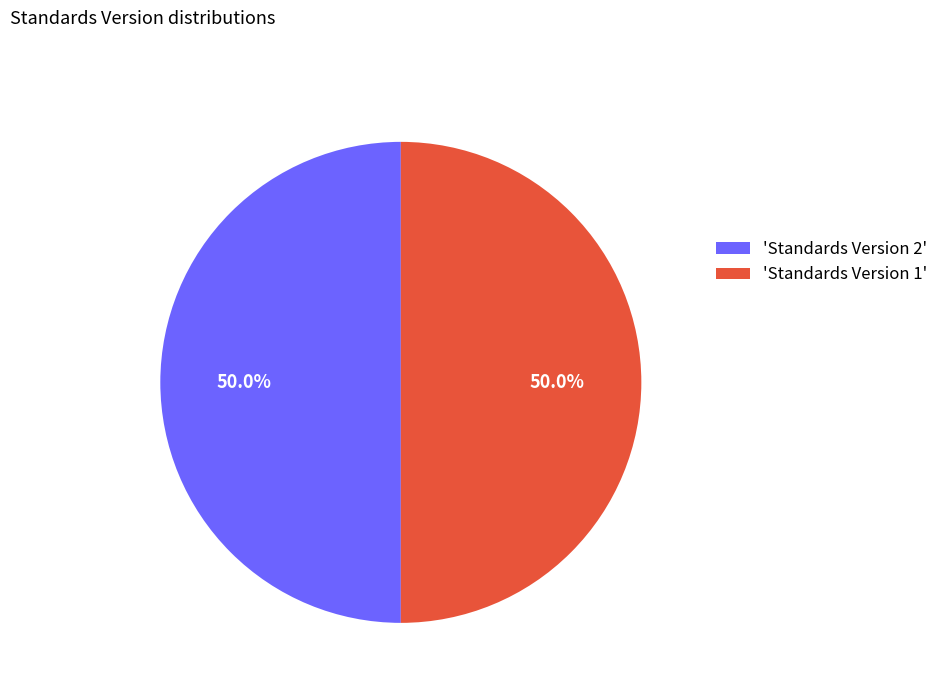

Approximately how many times larger is the value at 'Standards Version 2' compared to 'Standards Version 1'?

1.0